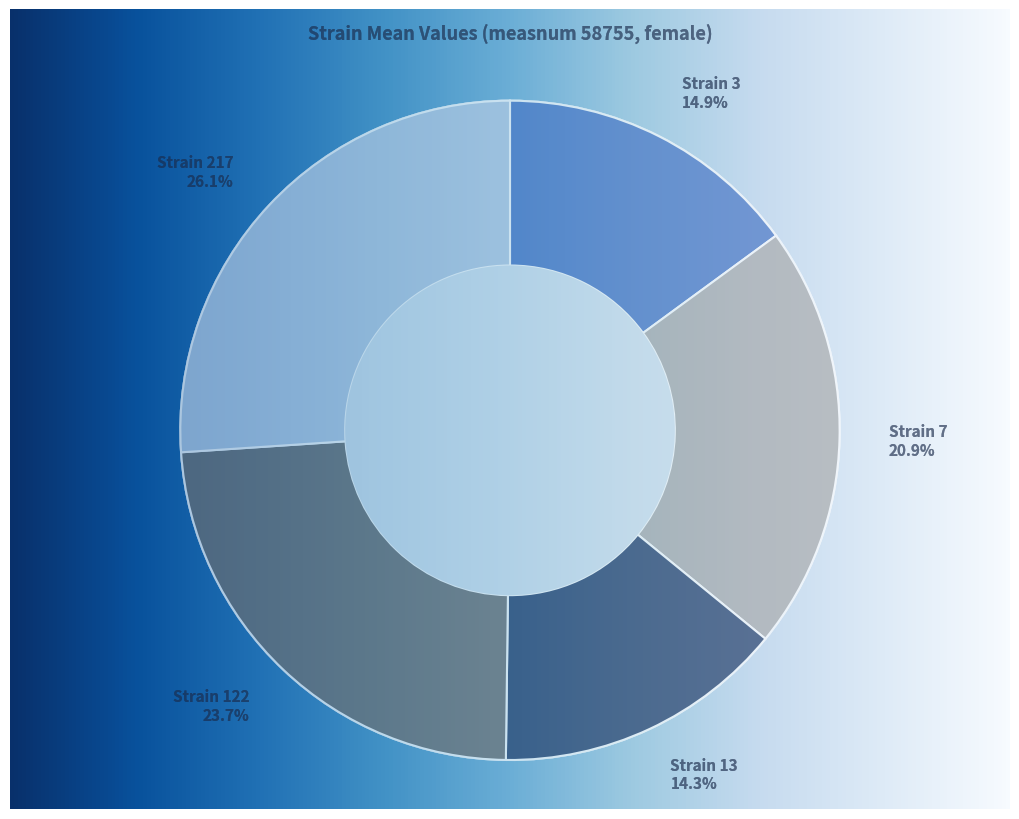

What is the smallest slice in the pie chart?

13